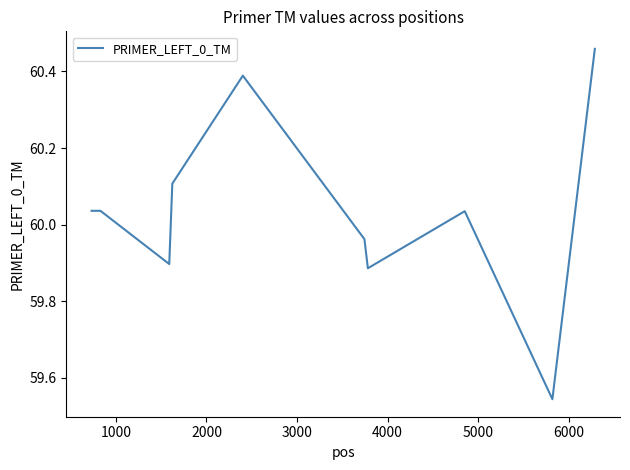

What is the difference between the maximum and minimum values?

0.9